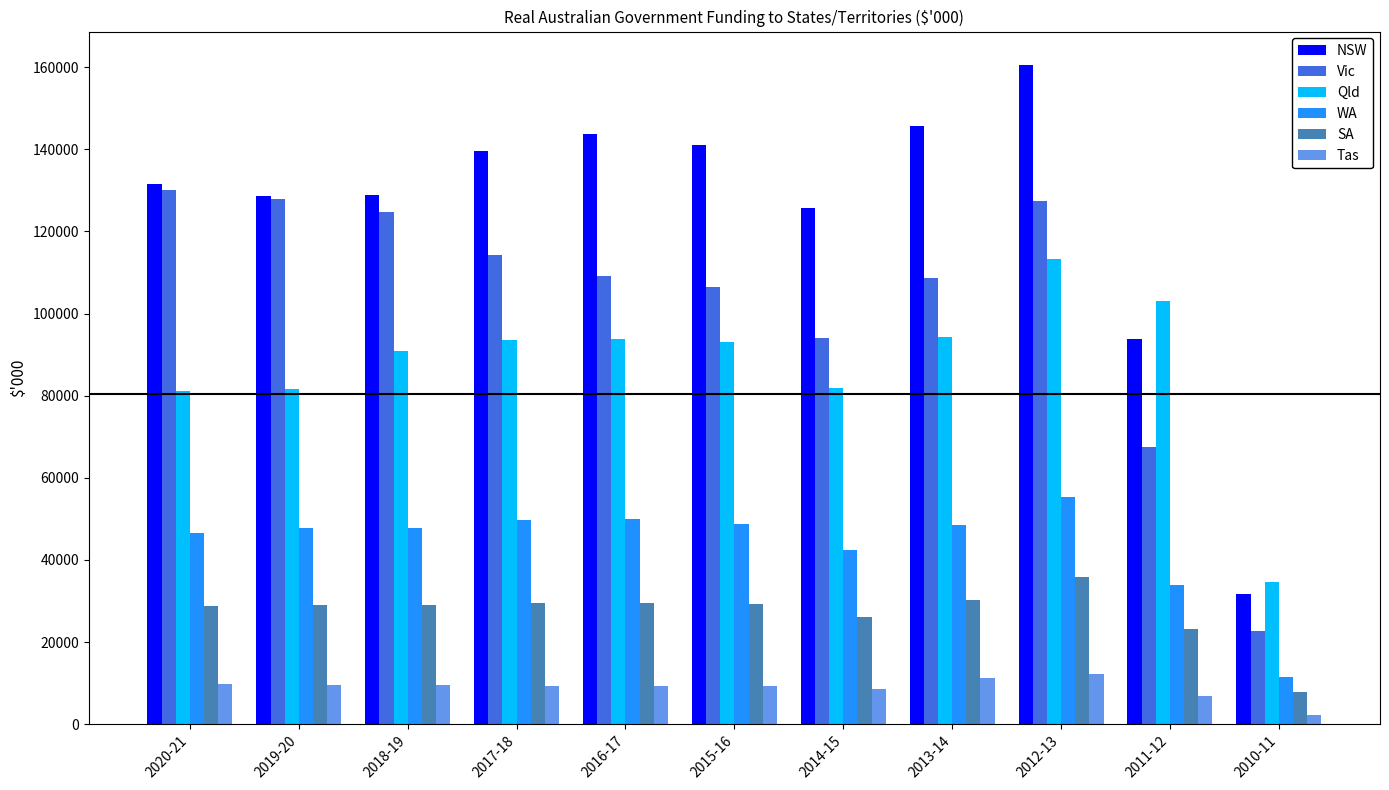

Read the SA value at 2012-13.

35940